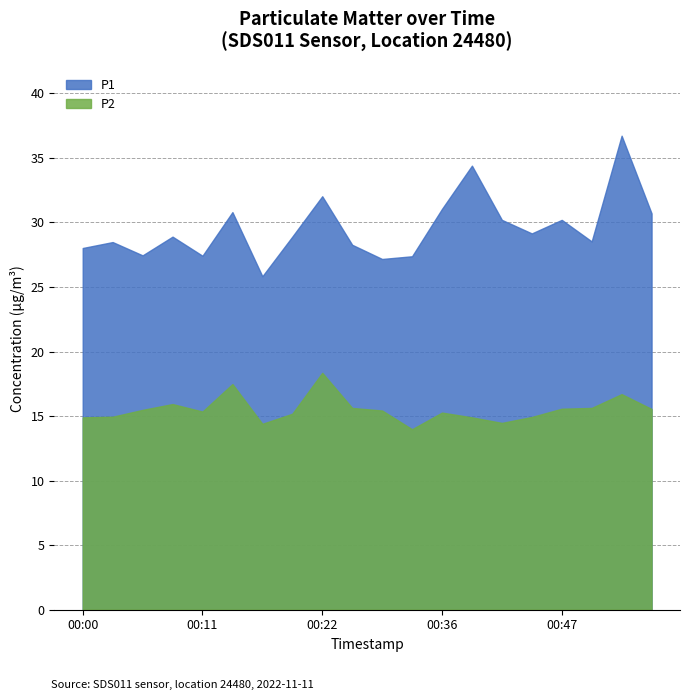

How many data points in P2 are above 15?

13